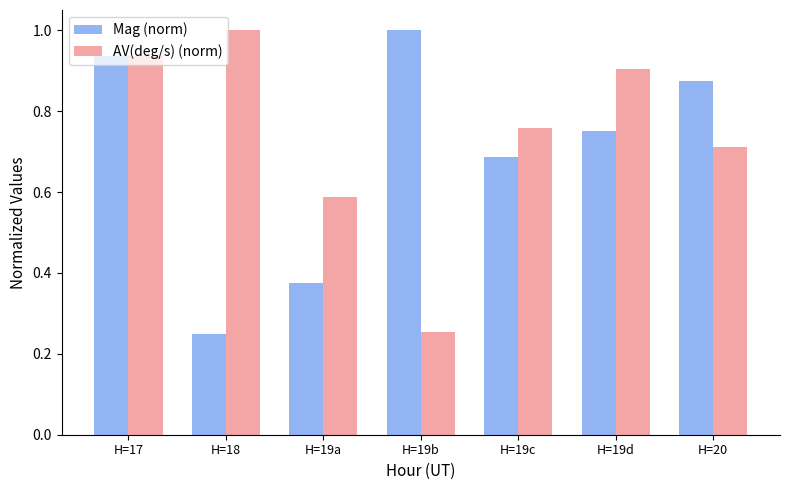

What position from the left is H=19b?

4